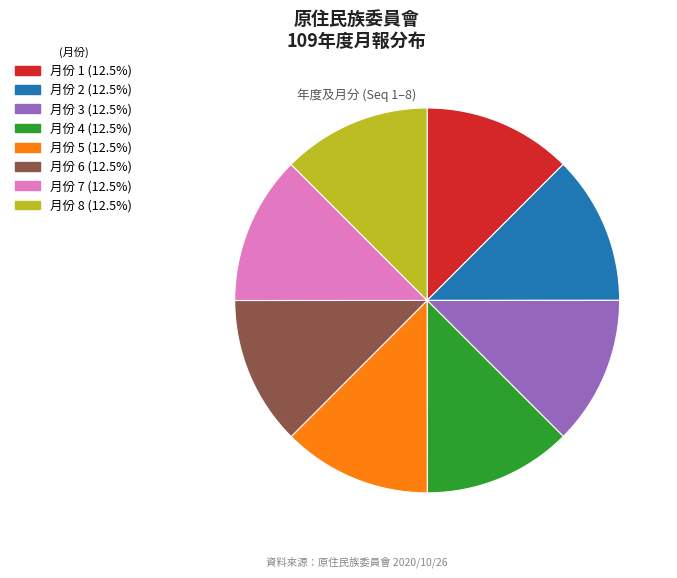

How many segments does this pie chart have?

8